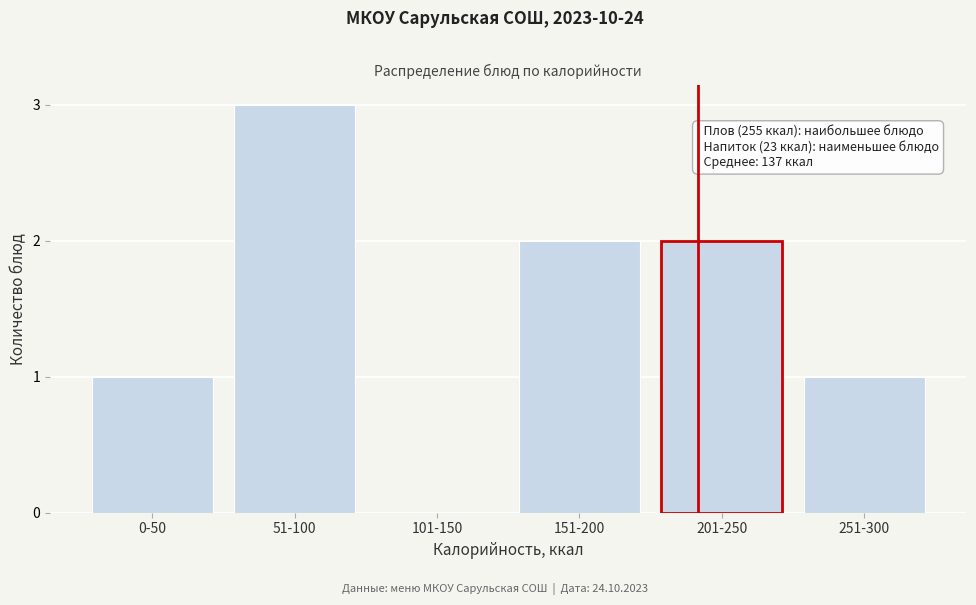

Reading left to right, list all the values displayed in this chart.

0-50=1	51-100=3	101-150=0	151-200=2	201-250=2	251-300=1